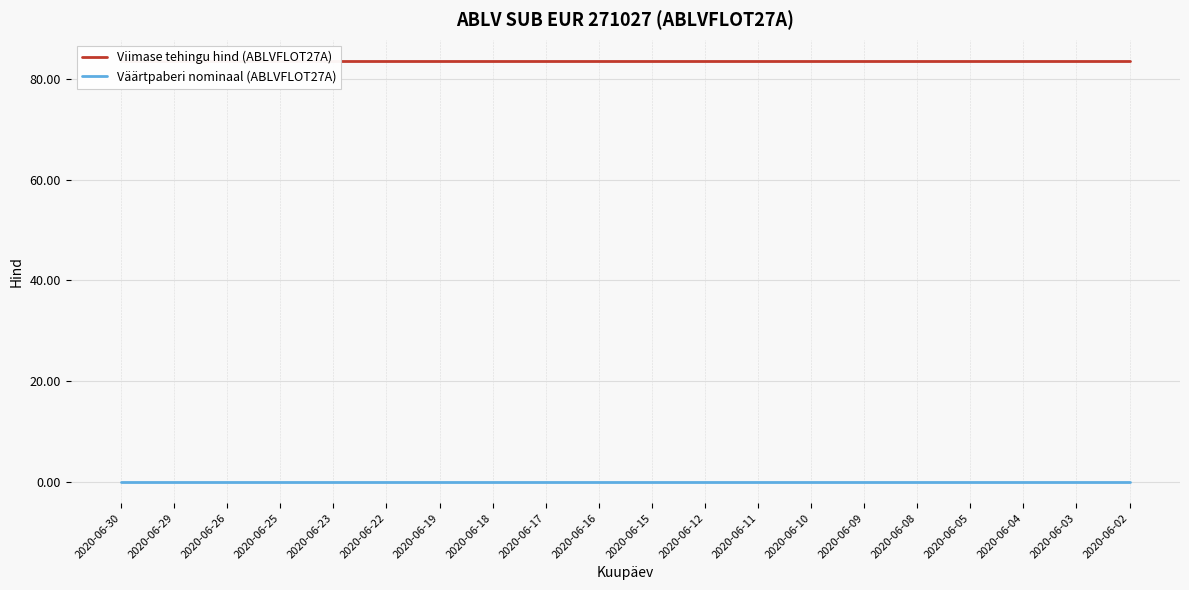

Which series changed the most between 2020-06-30 and 2020-06-16?

Viimase tehingu hind (ABLVFLOT27A)